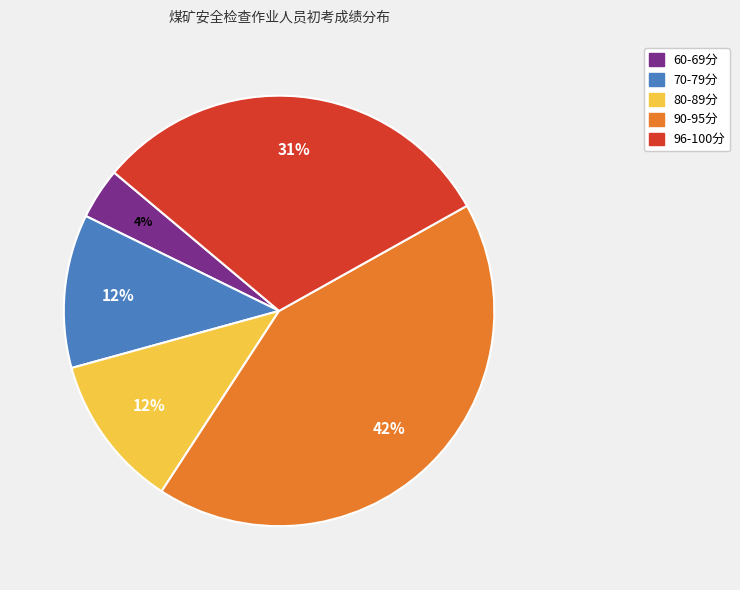

To the nearest percent, what is the difference between the largest and smallest slice percentages?

38%